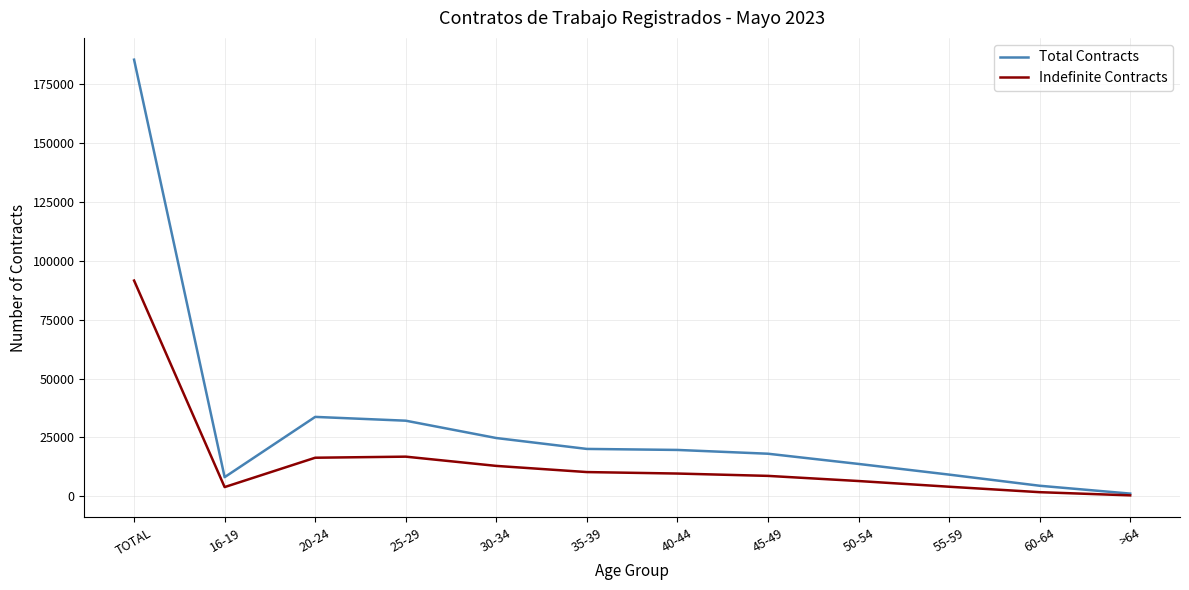

What is the maximum value shown in the chart?

185300